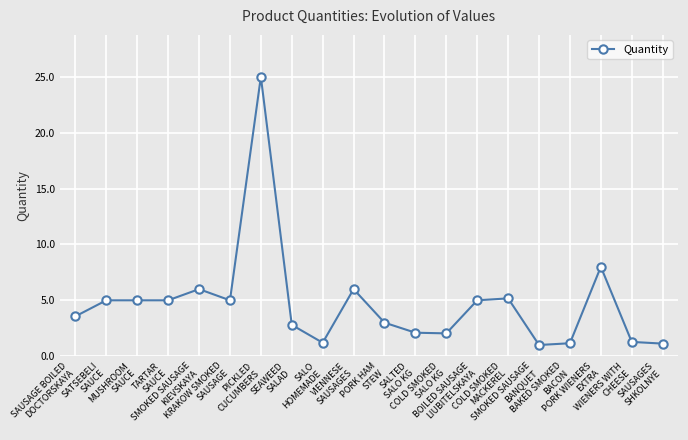

Which has a higher value, SALO
HOMEMADE or COLD SMOKED
MACKEREL?

COLD SMOKED
MACKEREL